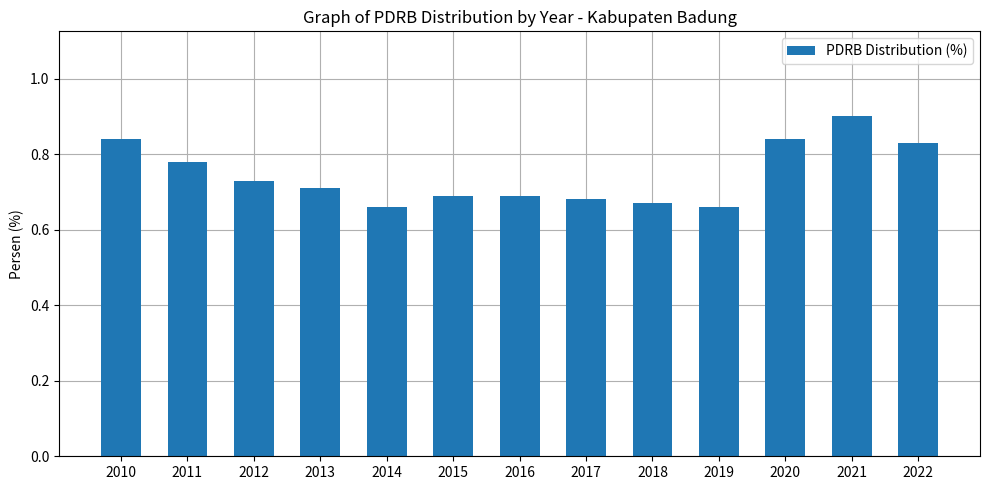

Count the values in the range 0 to 1.

13